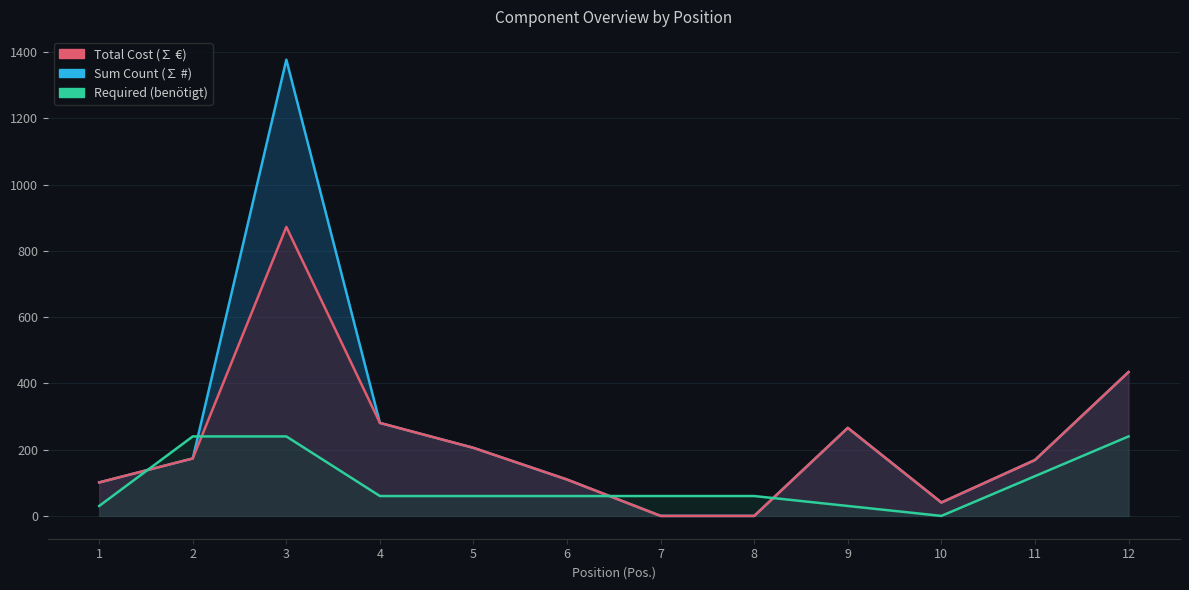

Between 2 and 5, which is larger?

5